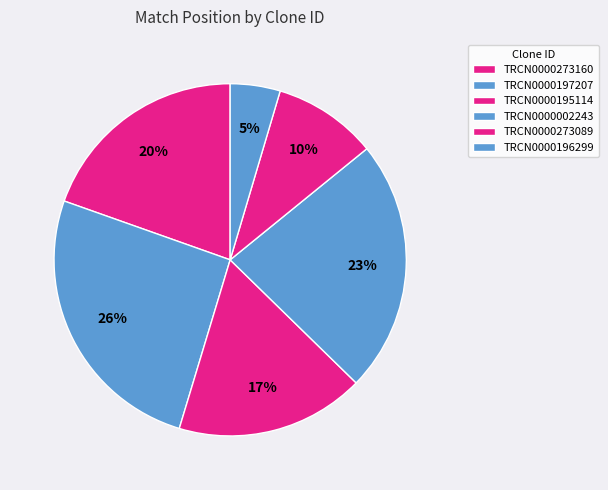

How many slices are in this pie chart?

6